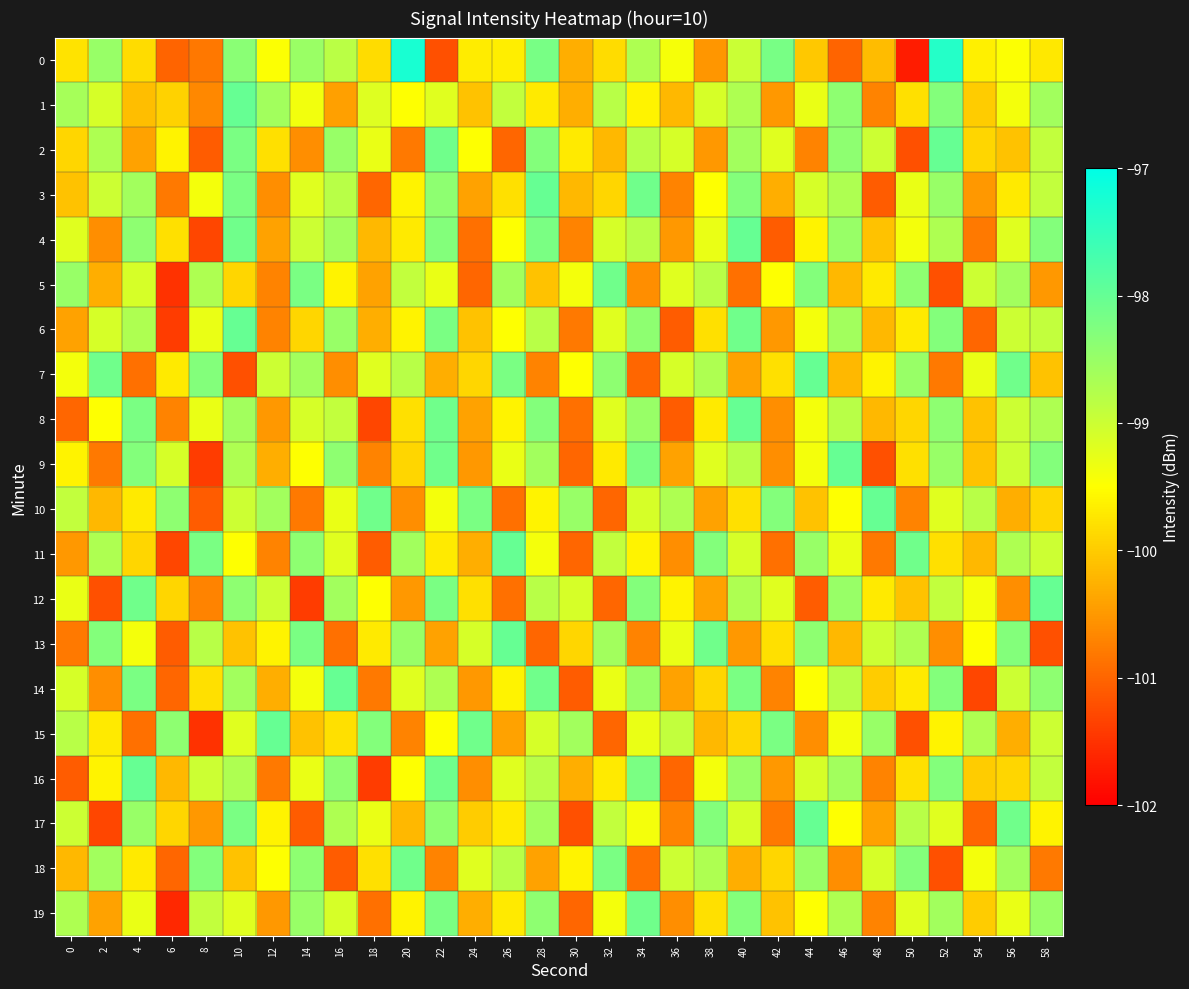

What is the spread (max minus min) of values at 28?

3.0